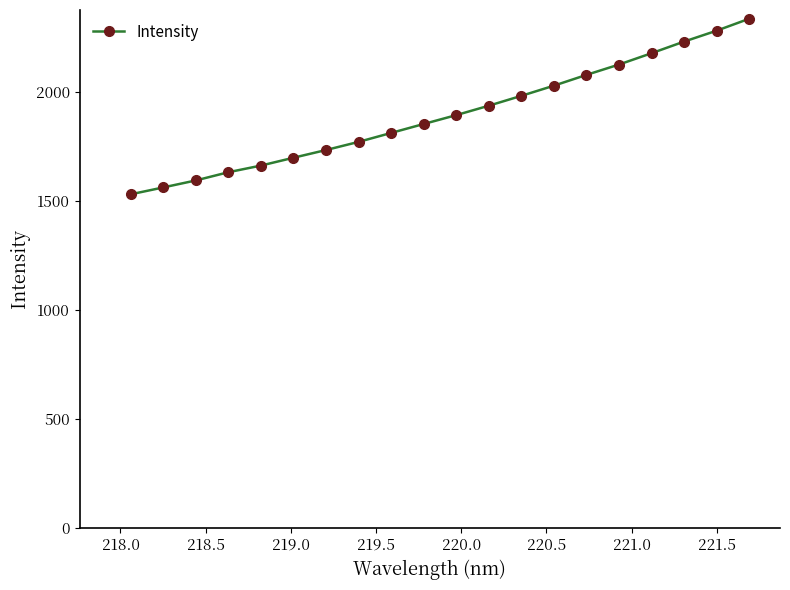

What is the difference between the second highest and minimum values?

750.9